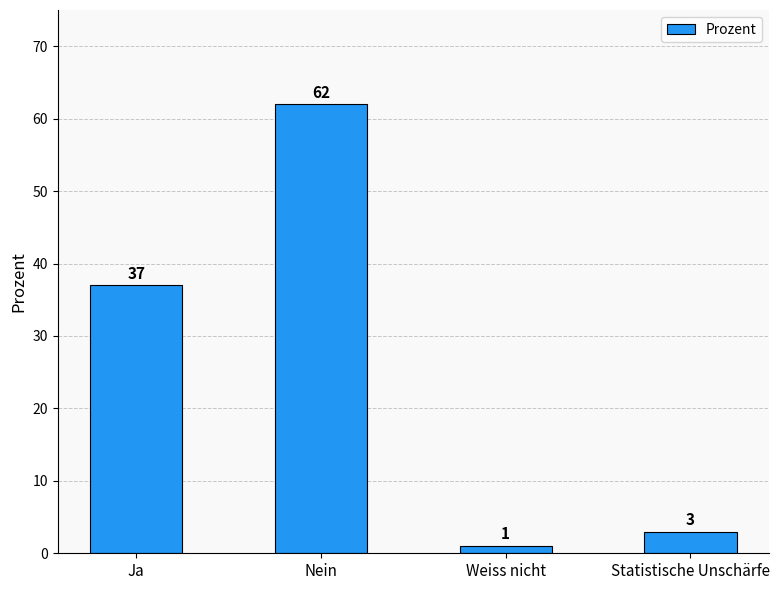

The chart shows a value of 14 at Ja. True or false?

False